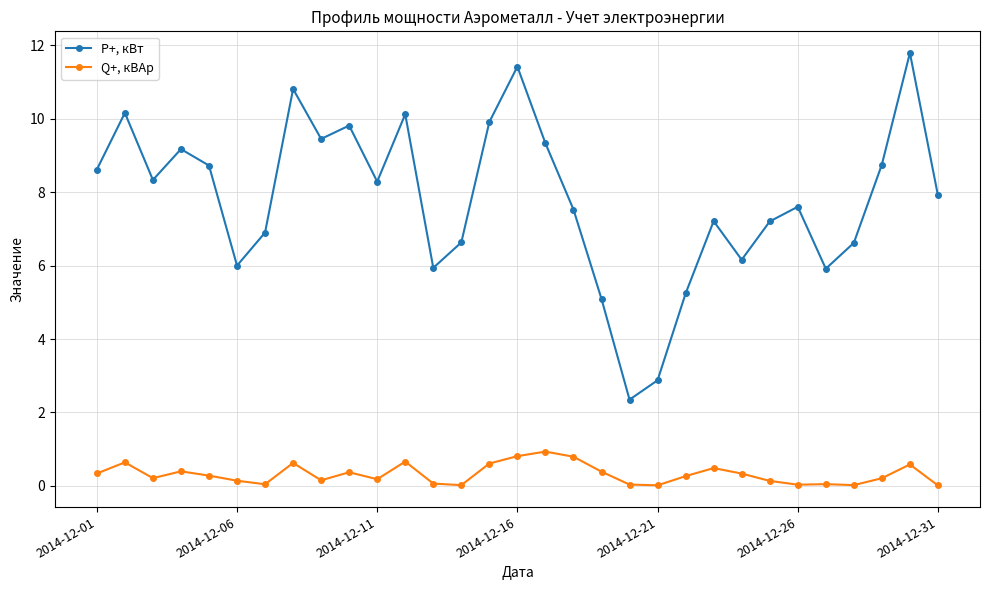

What are all the series names shown in the legend?

P+, кВт, Q+, кВАр